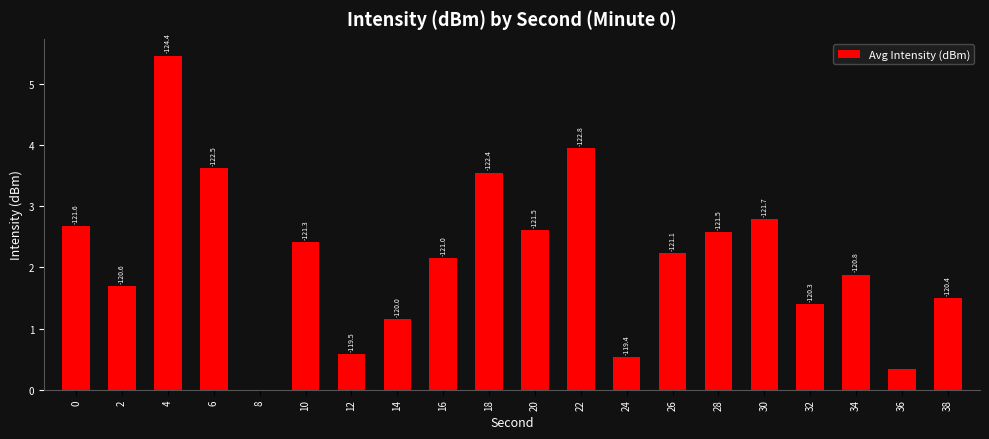

Rank the categories by value from highest to lowest.

4, 22, 6, 18, 30, 0, 20, 28, 10, 26, 16, 34, 2, 38, 32, 14, 12, 24, 36, 8